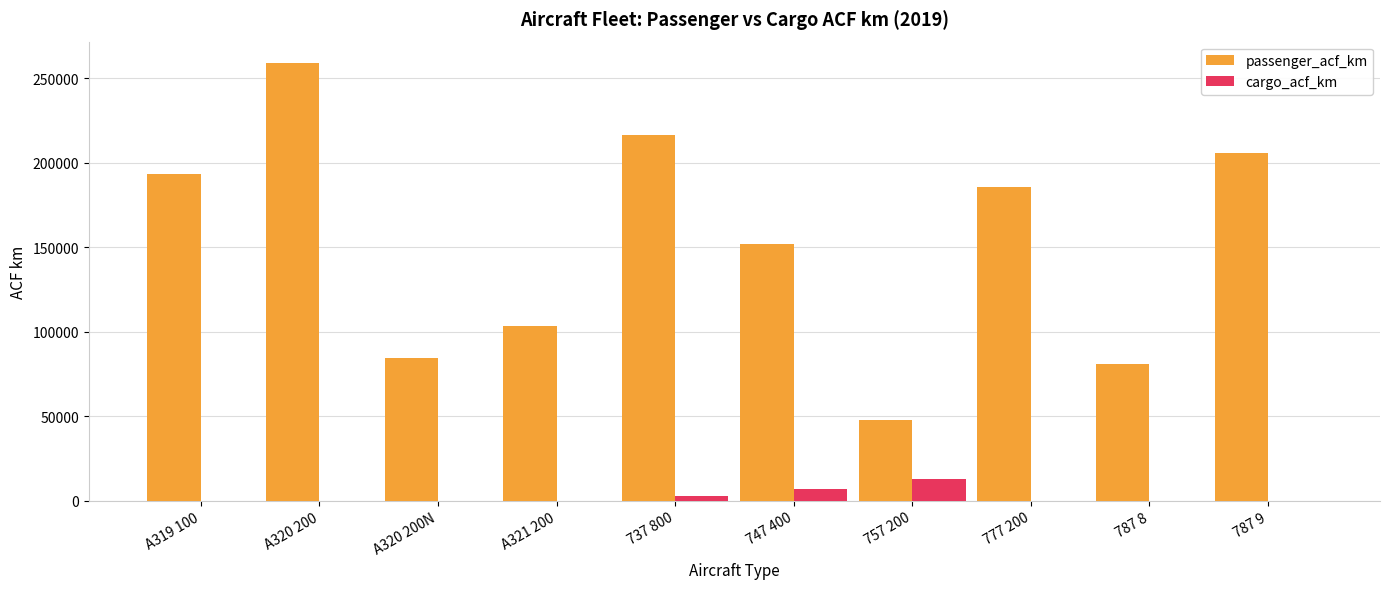

How many values in the cargo_acf_km series exceed 0?

3